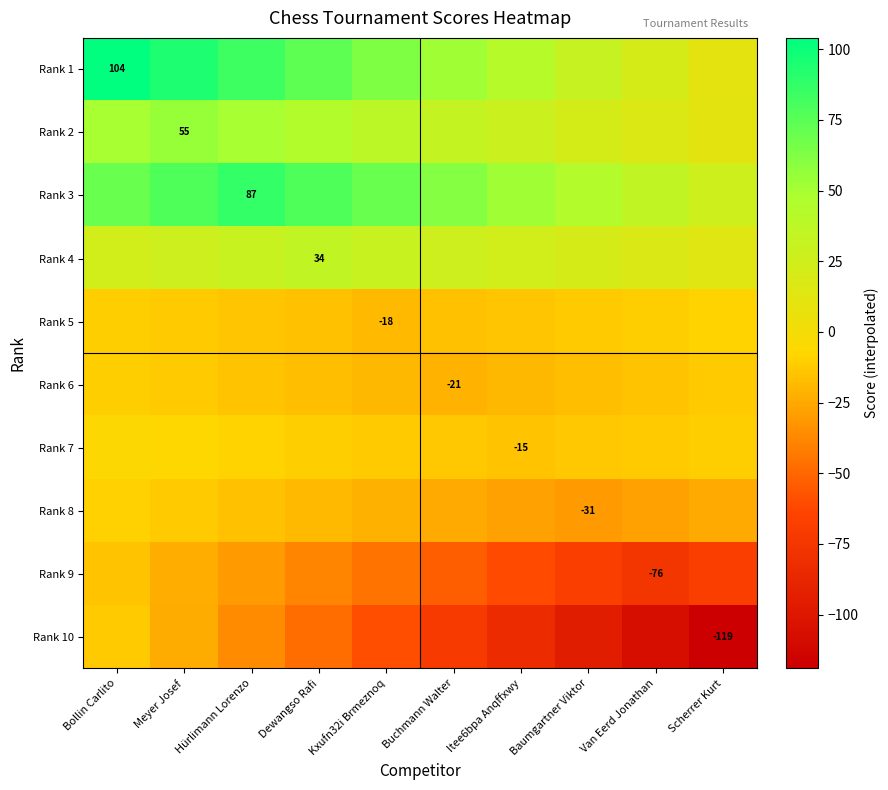

Rank the series at Meyer Josef from highest to lowest value.

Rank 1, Rank 3, Rank 2, Rank 4, Rank 7, Rank 8, Rank 5, Rank 6, Rank 9, Rank 10